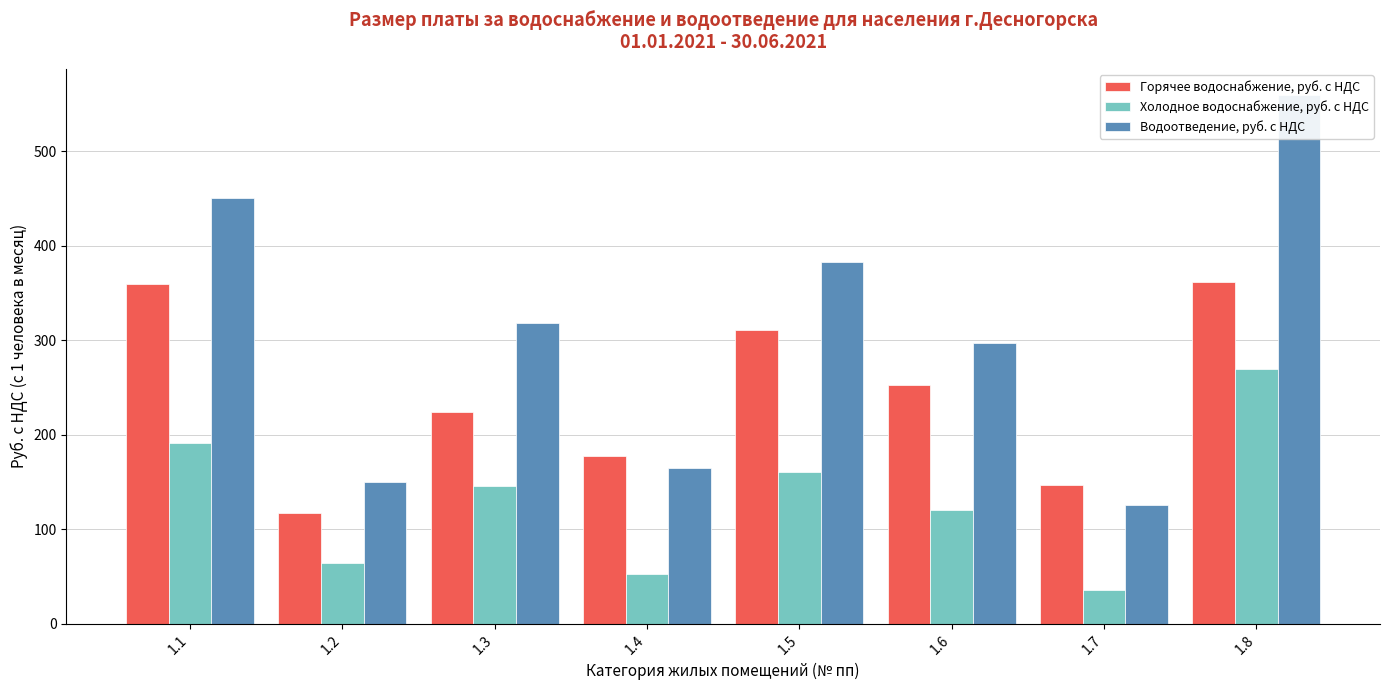

At which category is the sum across all series the highest?

1.8